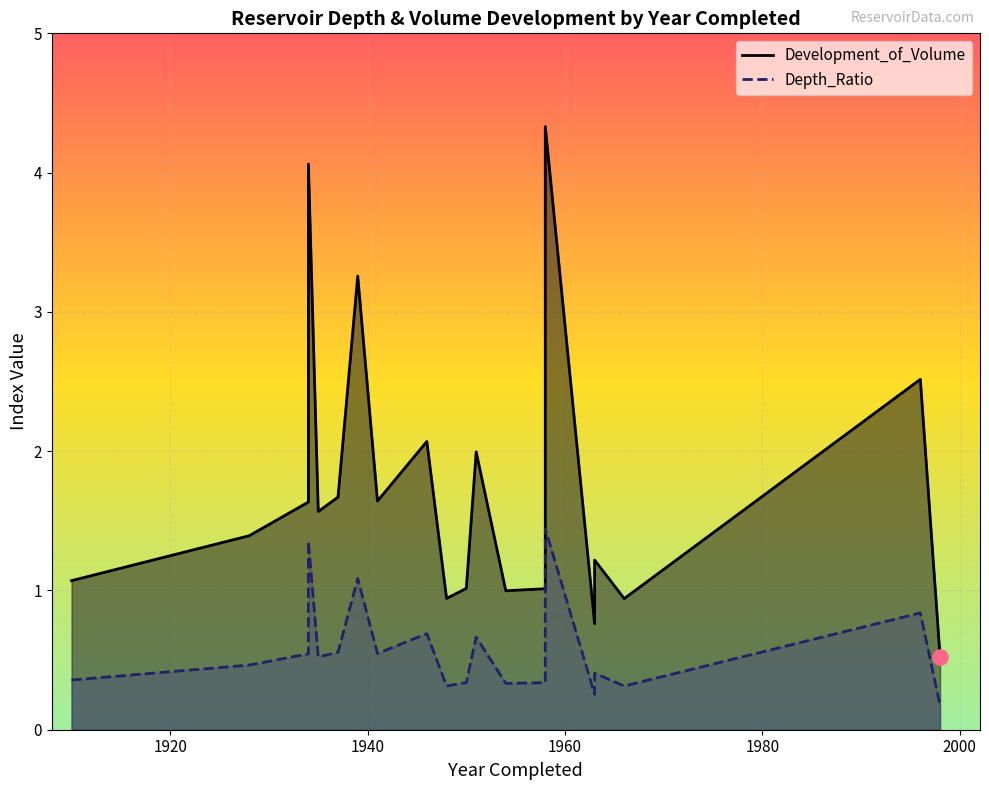

Which series has the widest spread of Y values?

Development_of_Volume